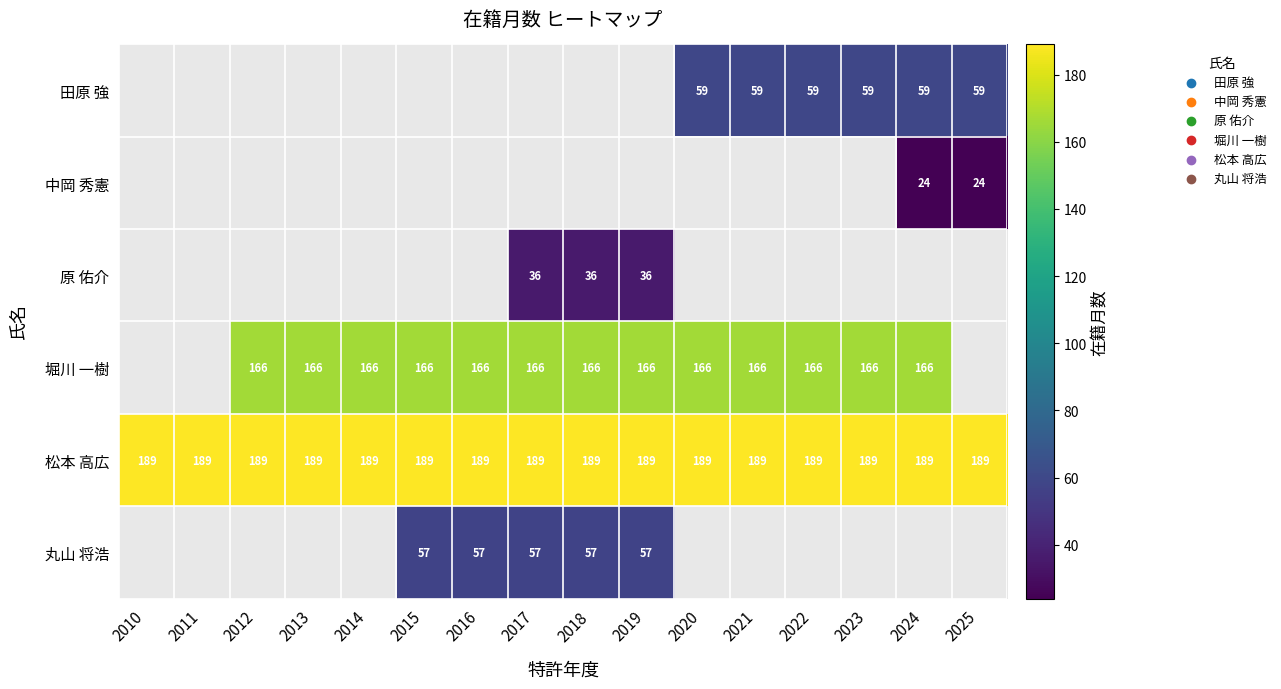

The value of 田原 強 at 2023 is 106.1. True or false?

False